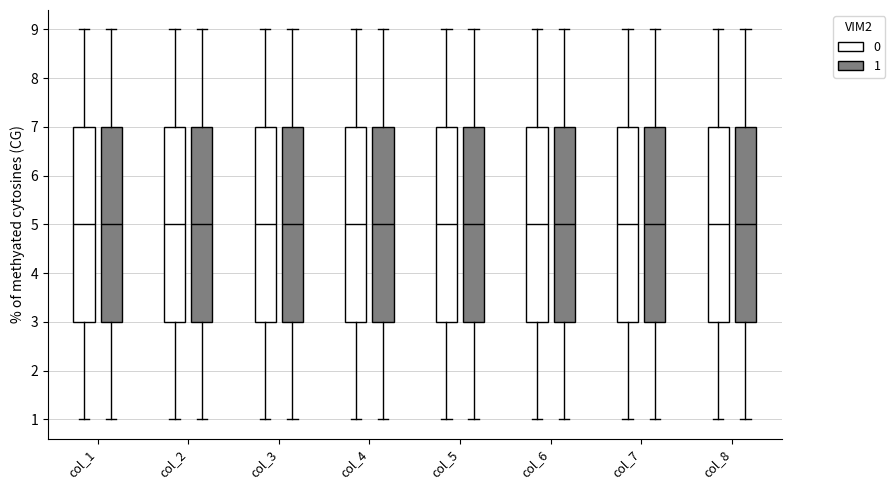

Reading left to right, read every box against the y-axis: the position of its median line, the range the box covers, and the ends of its whiskers. The values are not printed on the chart, so give them approximately, as read against the axis.

col_1 (0): median 5, box 3 to 7, whiskers 1 to 9
col_1 (1): median 5, box 3 to 7, whiskers 1 to 9
col_2 (0): median 5, box 3 to 7, whiskers 1 to 9
col_2 (1): median 5, box 3 to 7, whiskers 1 to 9
col_3 (0): median 5, box 3 to 7, whiskers 1 to 9
col_3 (1): median 5, box 3 to 7, whiskers 1 to 9
col_4 (0): median 5, box 3 to 7, whiskers 1 to 9
col_4 (1): median 5, box 3 to 7, whiskers 1 to 9
col_5 (0): median 5, box 3 to 7, whiskers 1 to 9
col_5 (1): median 5, box 3 to 7, whiskers 1 to 9
col_6 (0): median 5, box 3 to 7, whiskers 1 to 9
col_6 (1): median 5, box 3 to 7, whiskers 1 to 9
col_7 (0): median 5, box 3 to 7, whiskers 1 to 9
col_7 (1): median 5, box 3 to 7, whiskers 1 to 9
col_8 (0): median 5, box 3 to 7, whiskers 1 to 9
col_8 (1): median 5, box 3 to 7, whiskers 1 to 9